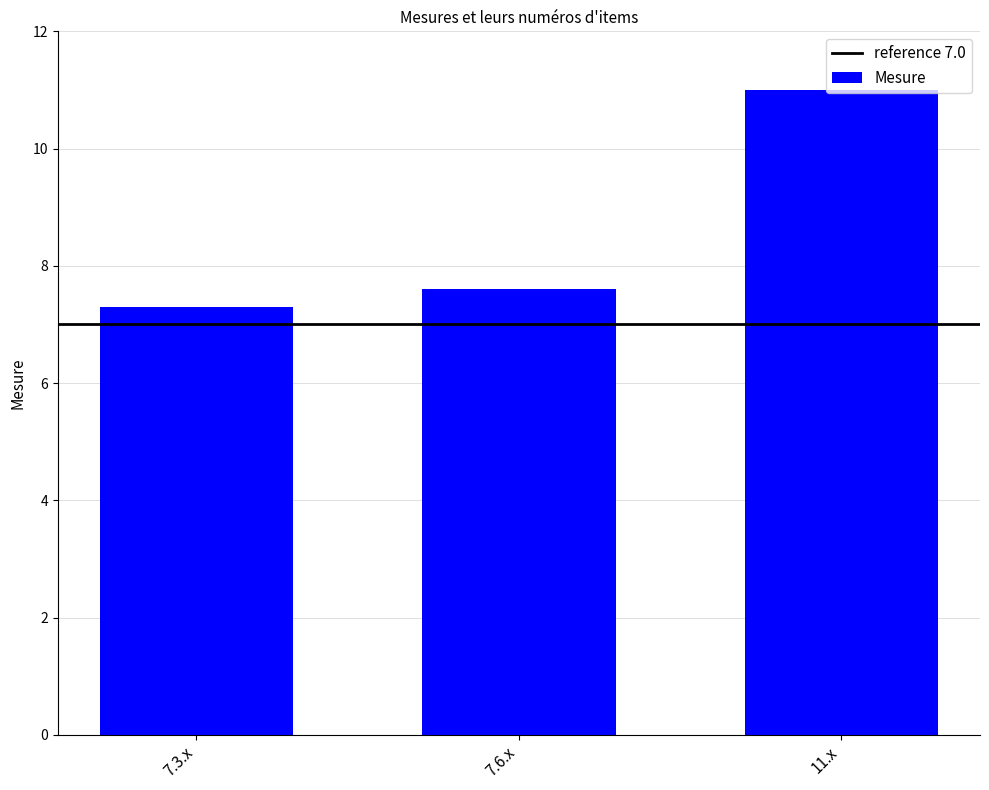

How many series are shown in this chart?

1